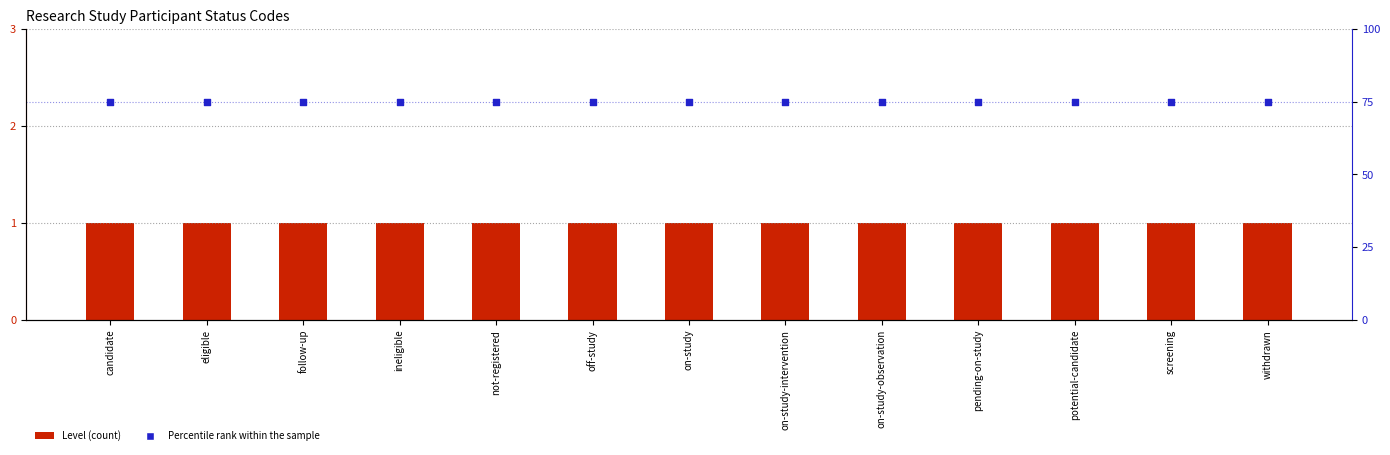

What are all the series names shown in the legend?

Level, Percentile rank within the sample